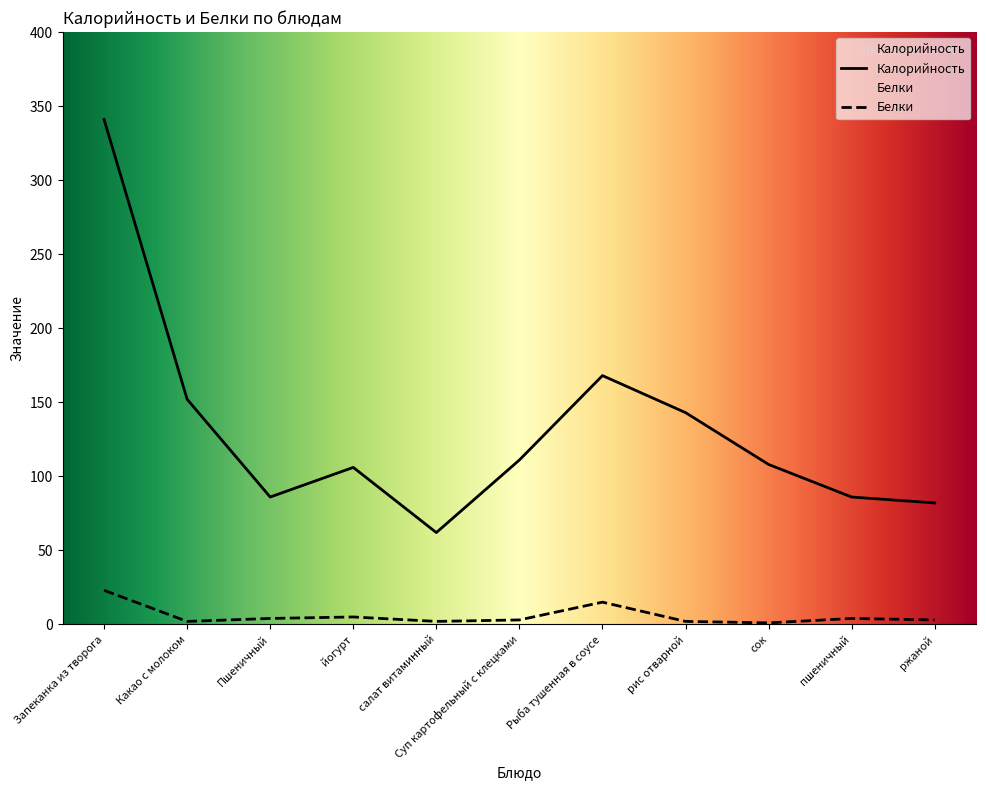

How many values in the Белки series are below 3?

4